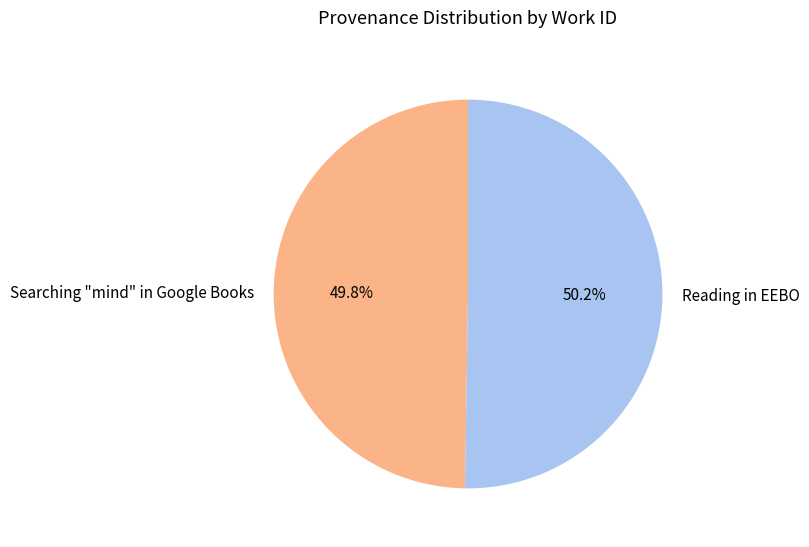

How many slices are in this pie chart?

2